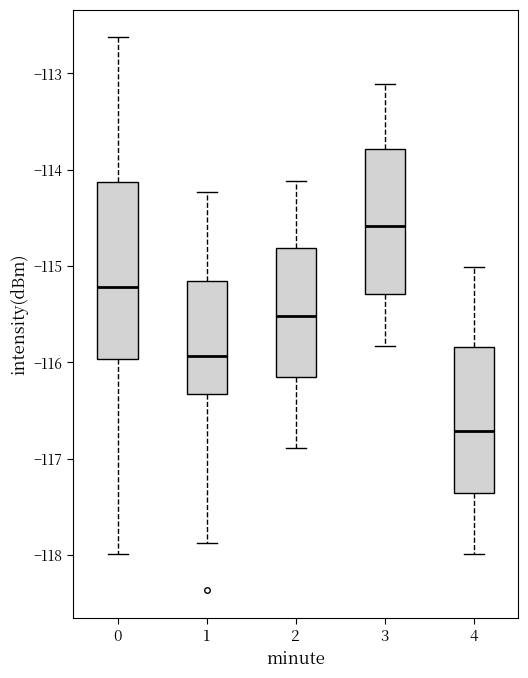

Reading left to right, transcribe this box plot: for each box, give where its median line is, the range the box spans, and where its two whiskers end, as read against the y-axis. The values are not printed on the chart, so give them approximately, as read against the axis.

0: median -115.2, box -116.0 to -114.1, whiskers -118.0 to -112.6
1: median -115.9, box -116.3 to -115.2, whiskers -117.9 to -114.2
2: median -115.5, box -116.2 to -114.8, whiskers -116.9 to -114.1
3: median -114.6, box -115.3 to -113.8, whiskers -115.8 to -113.1
4: median -116.7, box -117.4 to -115.8, whiskers -118.0 to -115.0